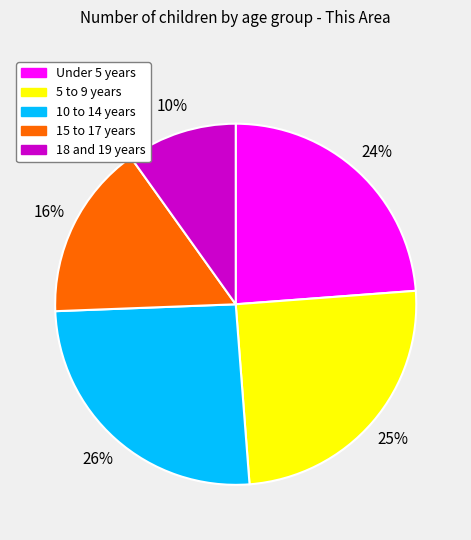

Which category has the smallest portion of the pie?

18 and 19 years